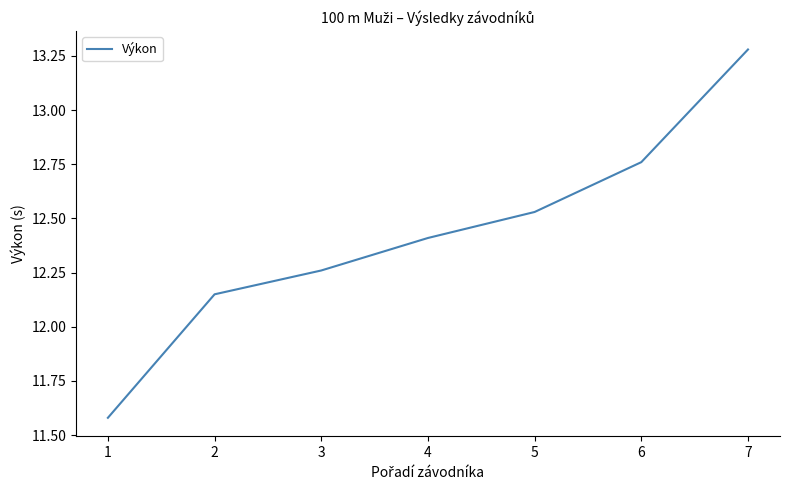

Which category has the highest value across all series?

7